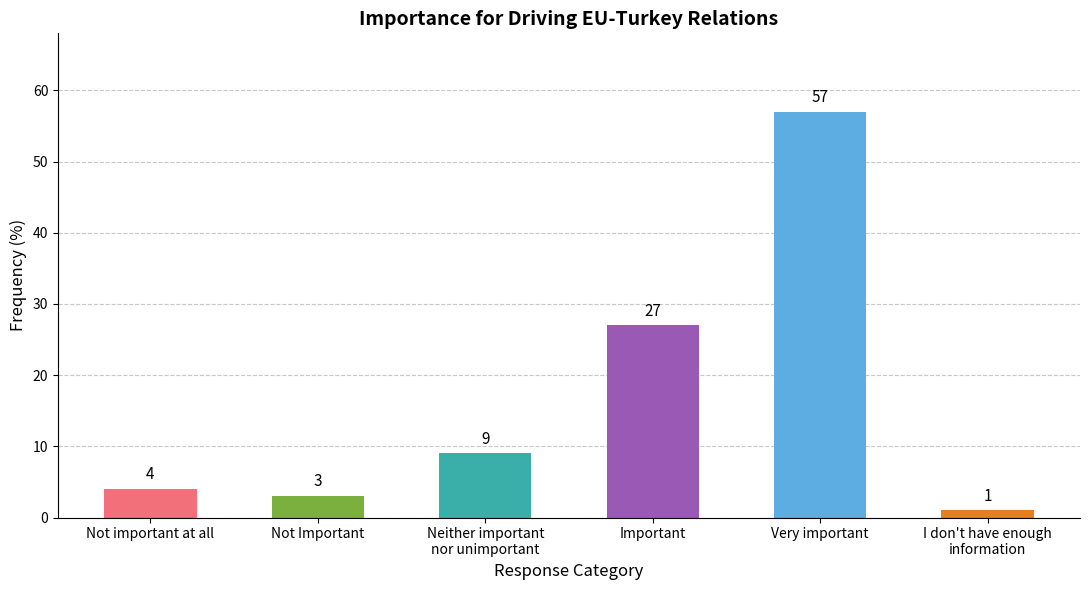

How many data points does each series have?

6